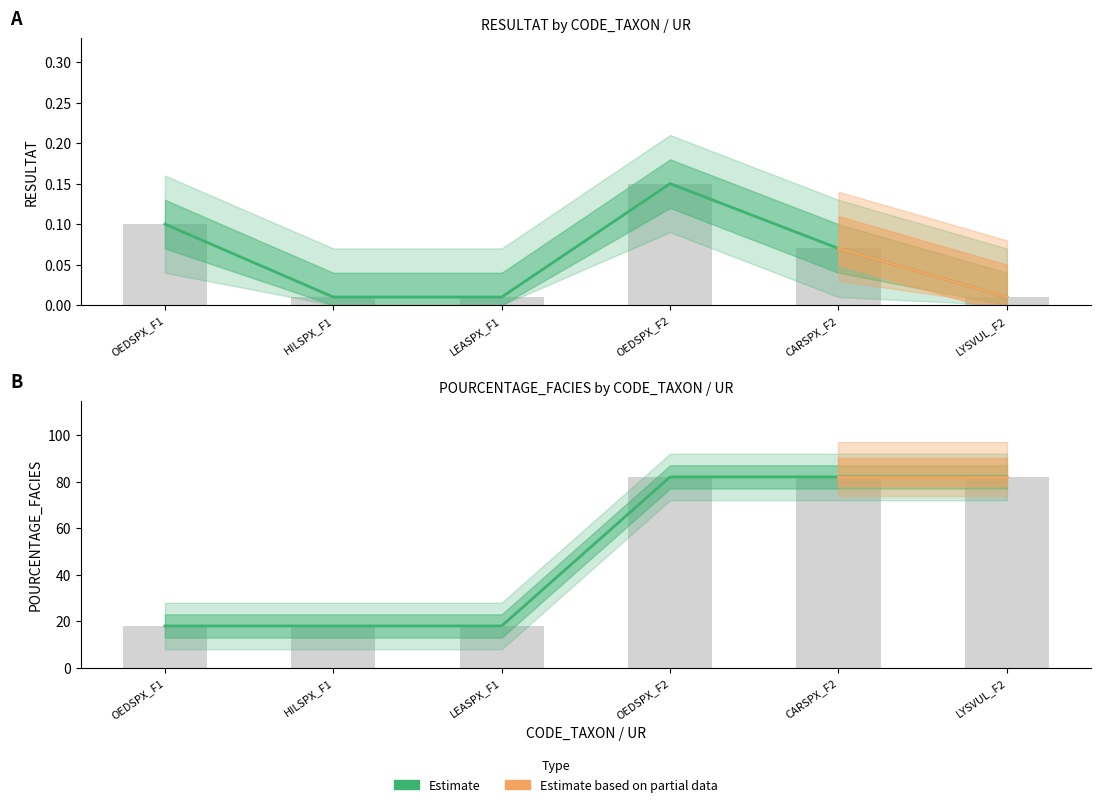

How many categories are shown in the chart?

6